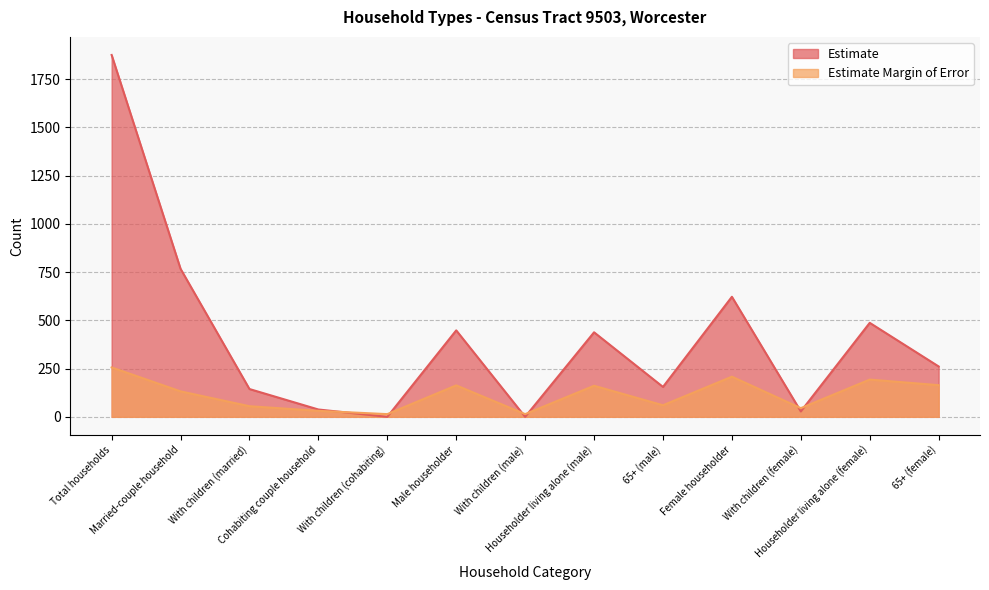

Where is the first local minimum for Estimate?

With children (cohabiting)